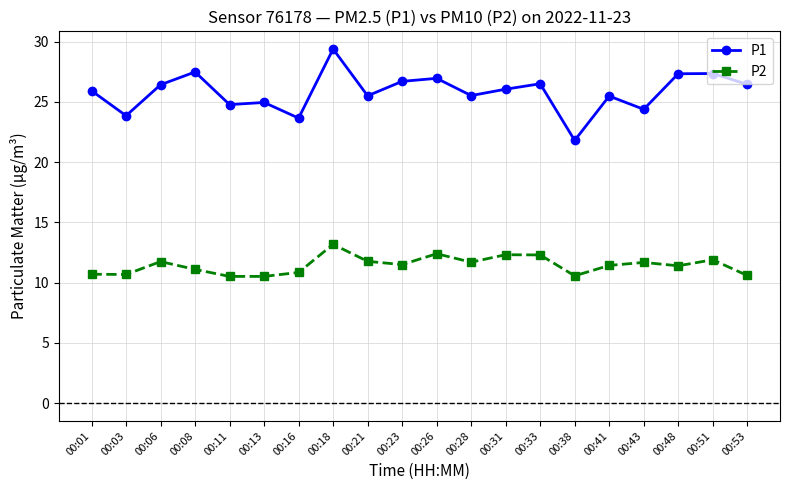

What is the sum of the P1 values at 00:13 and 00:18?

54.3